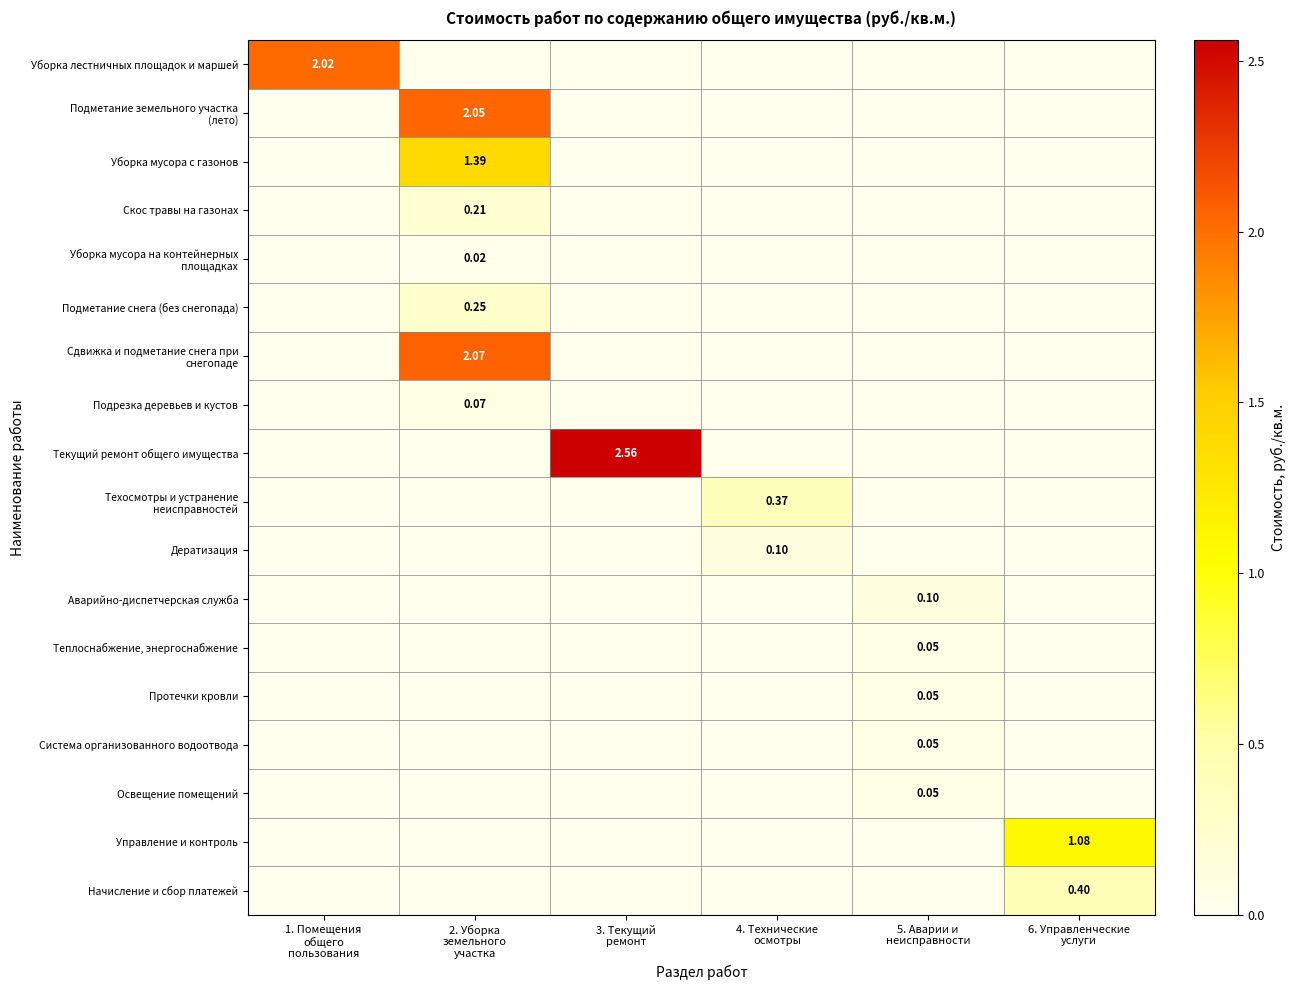

What is the total value across all series at 6. Управленческие
услуги?

1.5